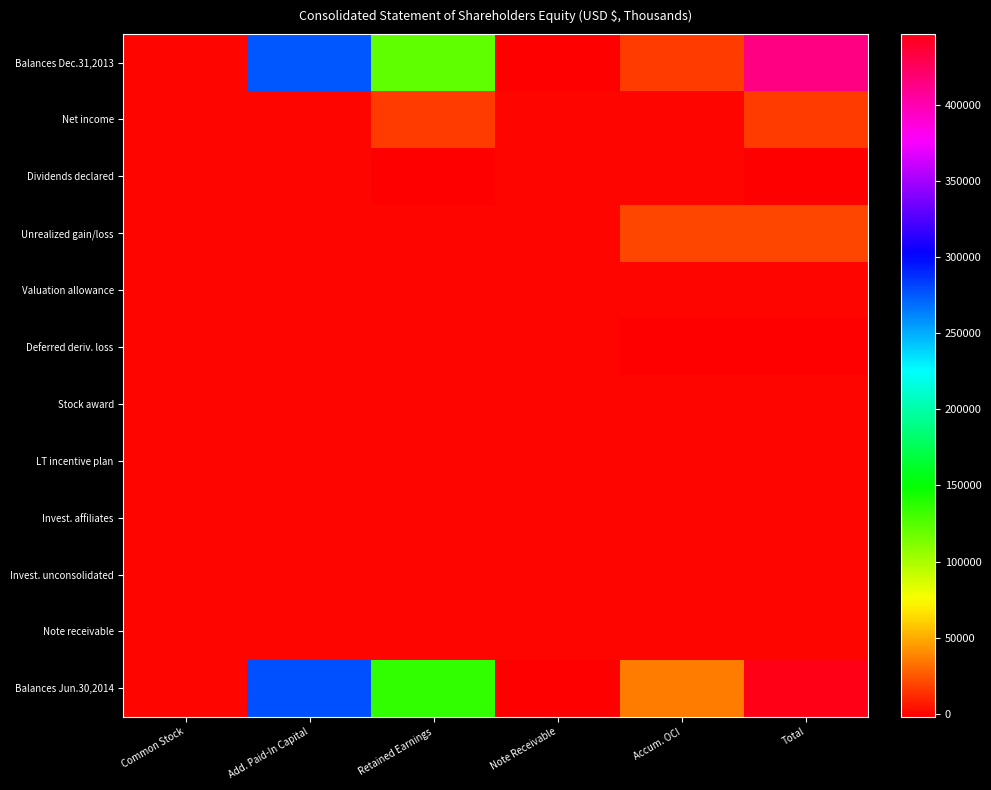

At how many categories does at least one series exceed 137835?

2